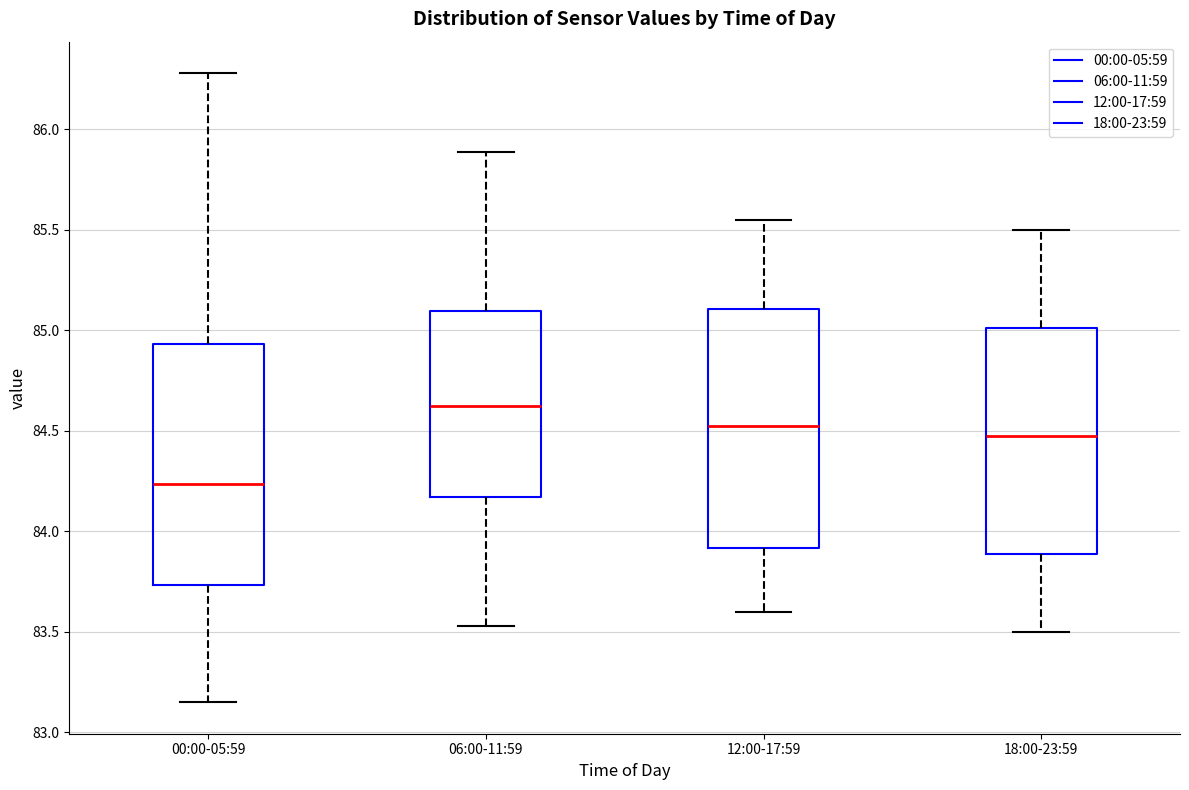

Where is the lower edge of the box for 06:00-11:59 on the y-axis? The values are not printed on the chart, so give them approximately, as read against the axis.

84.15